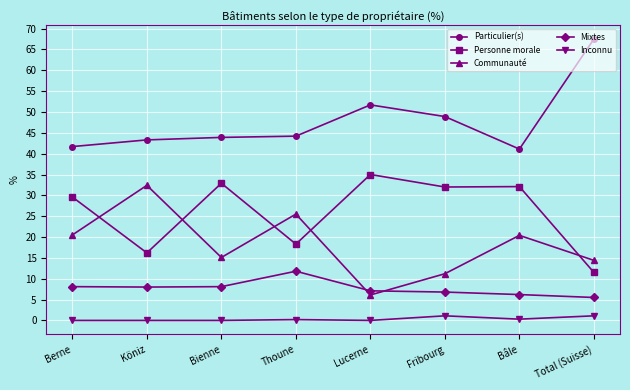

Read the Mixtes value at Berne.

8.1